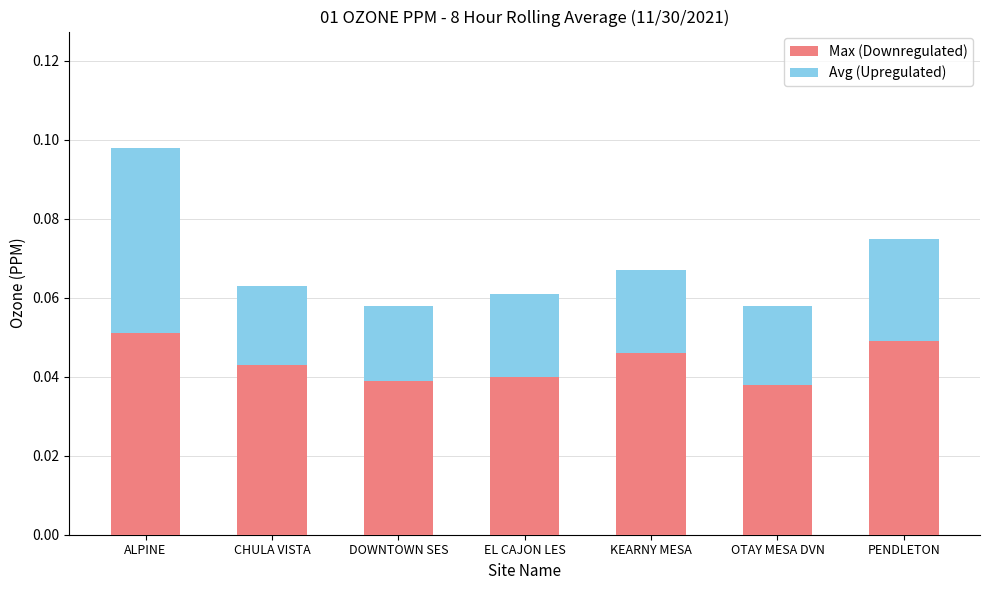

The Max (Downregulated) series shows 0.1 at DOWNTOWN SES. True or false?

False